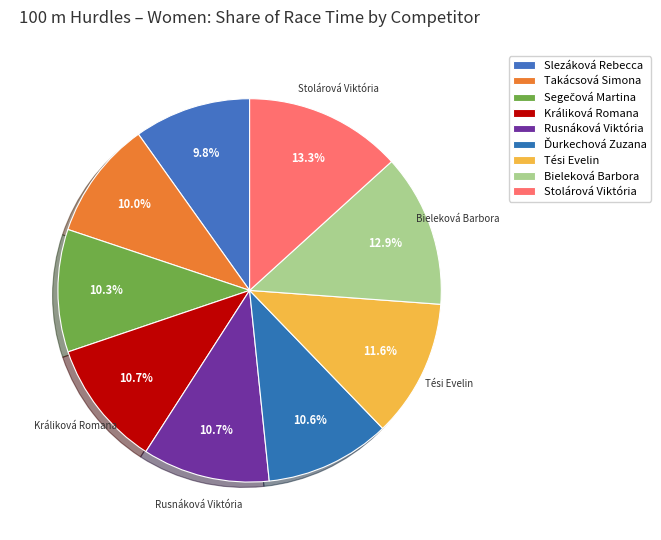

Approximately how many times larger is the value at Tési Evelin compared to Ďurkechová Zuzana?

1.1